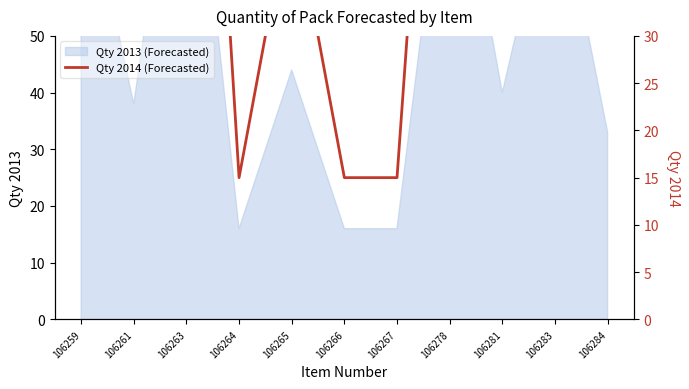

What is the sum of the values at 106284 and 106263?

138